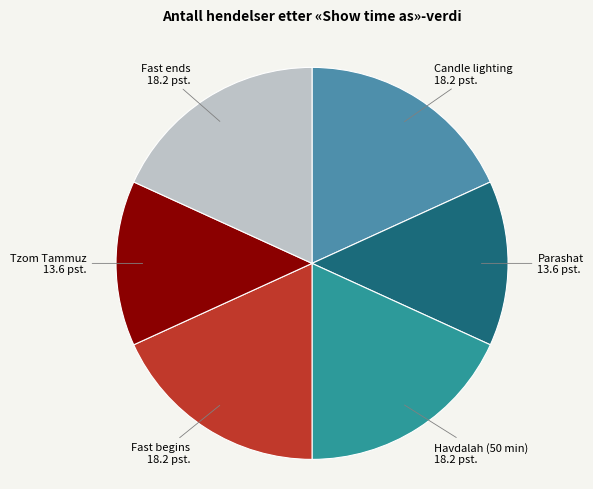

To the nearest percent, what is the average slice percentage?

17%